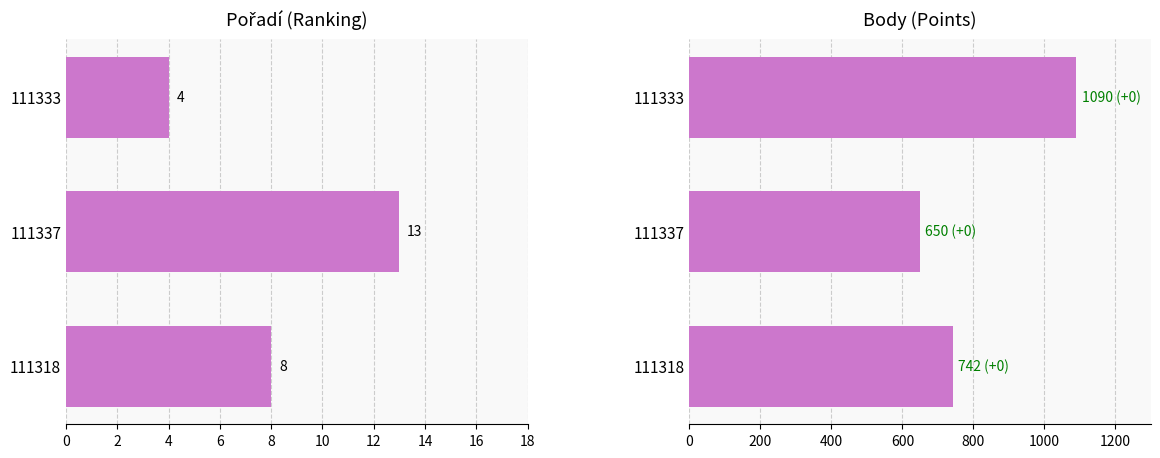

Which series has the largest total across all categories?

Body